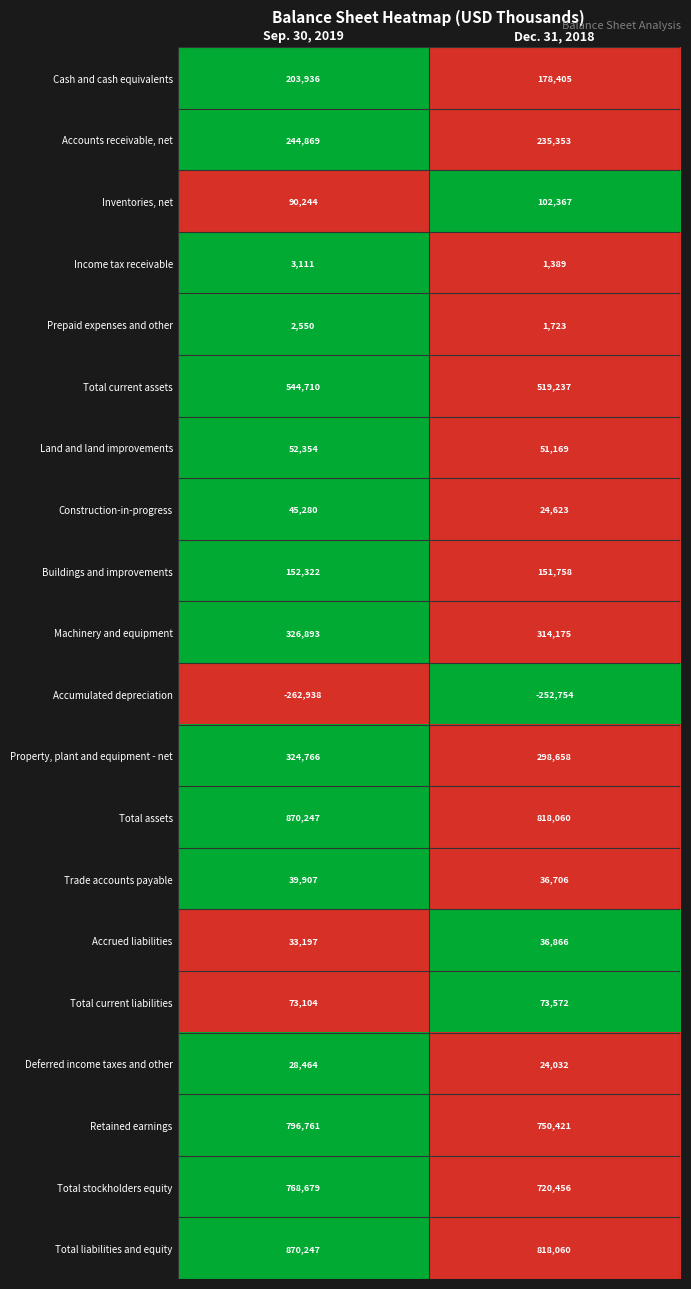

What is the minimum value for Machinery and equipment?

314175